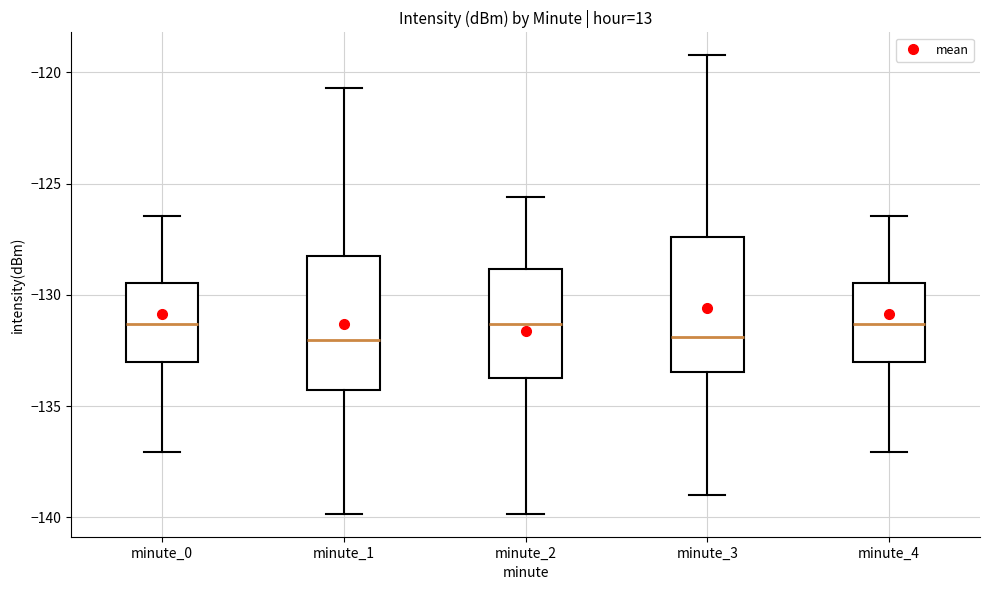

Where is the upper edge of the box for minute_3 on the y-axis? The values are not printed on the chart, so give them approximately, as read against the axis.

-127.5